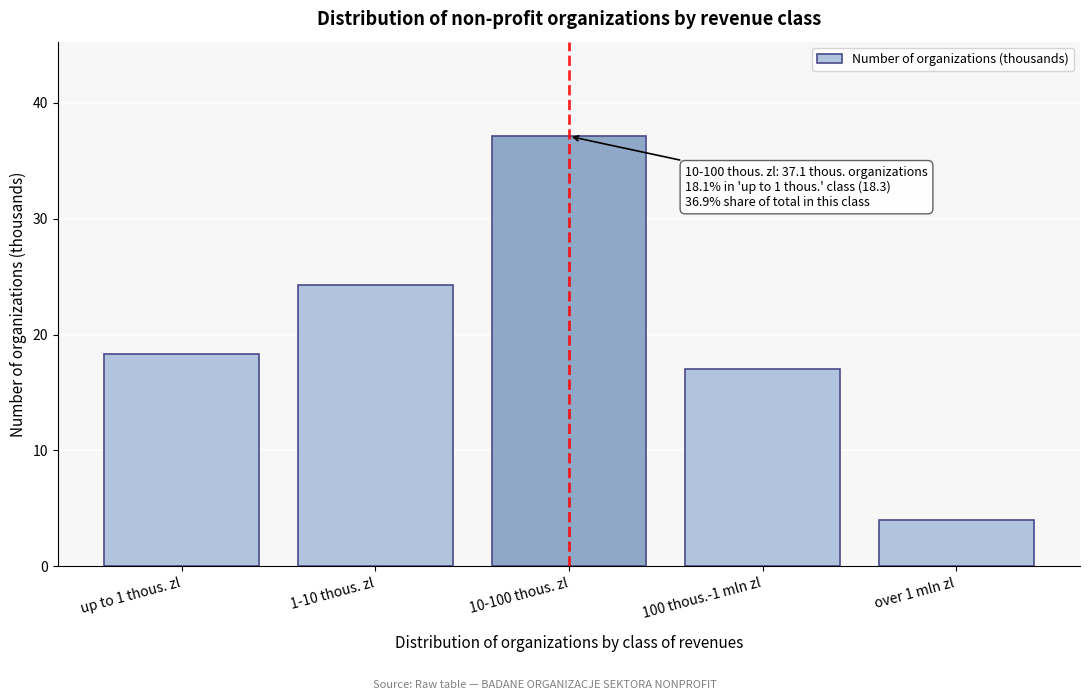

Reading left to right, list all the values displayed in this chart.

18.3	24.3	37.1	17.0	4.0